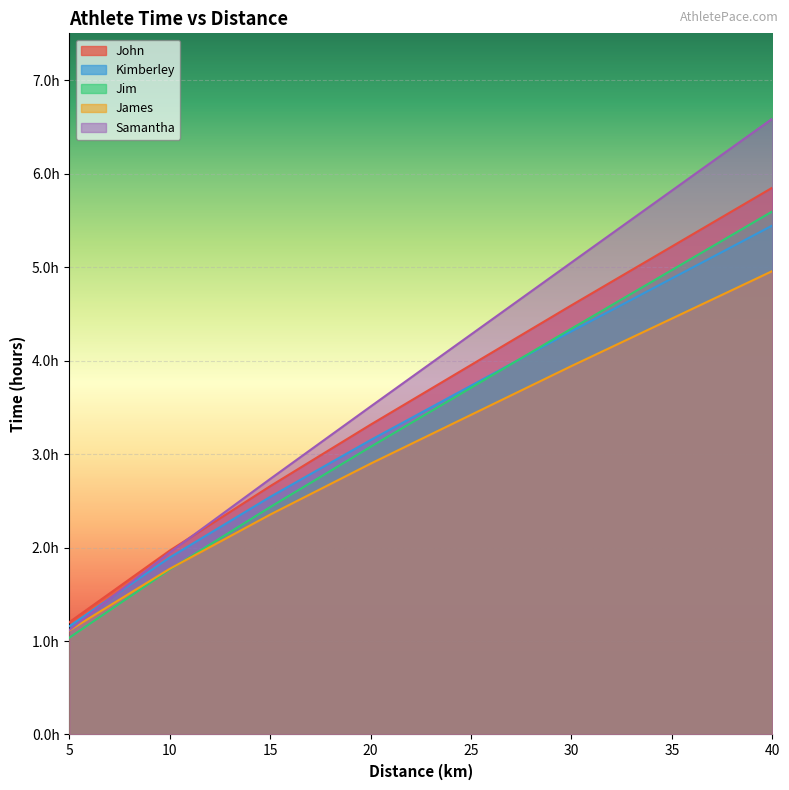

What is the value of the John point at the 2nd from the left?

2.0